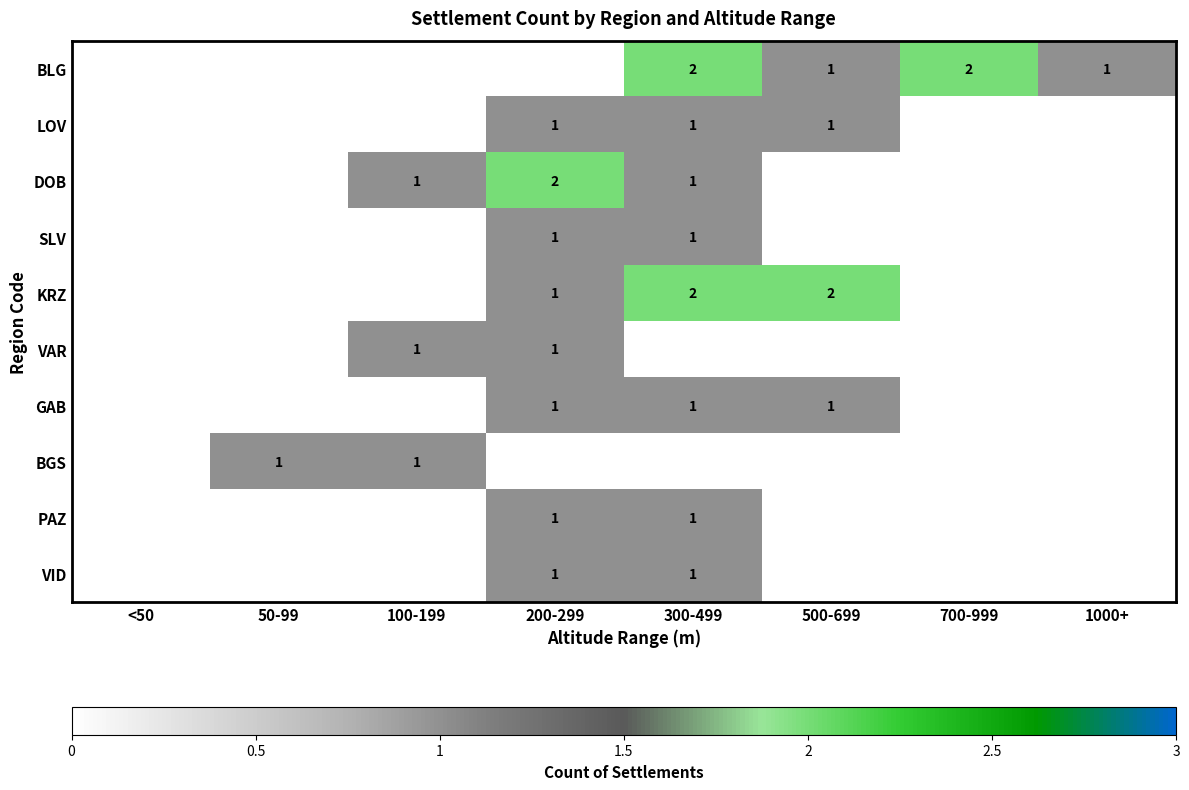

Between 100-199 and <50, which is larger?

100-199